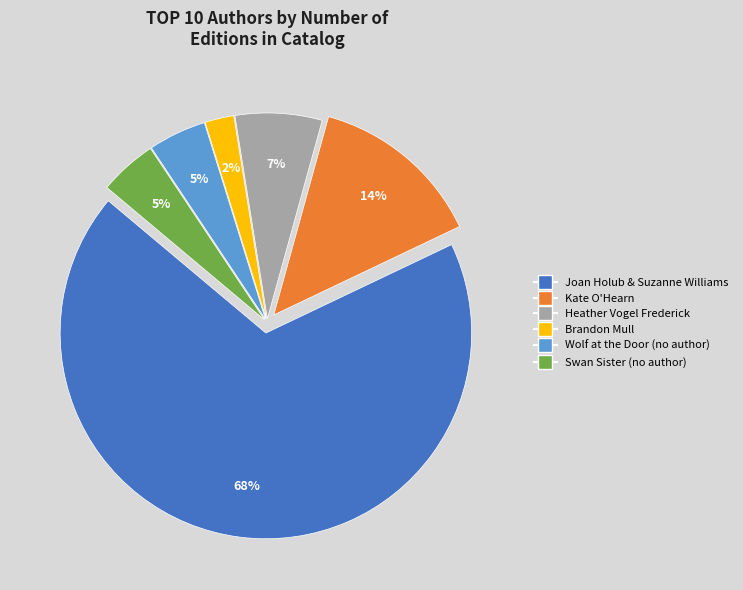

To the nearest percent, what is the average slice percentage?

17%